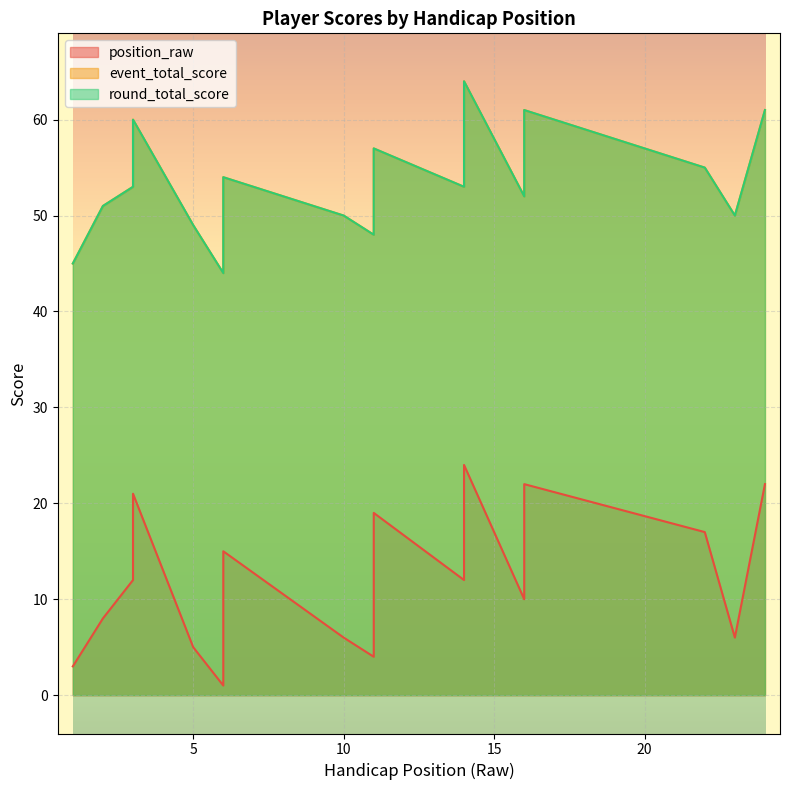

At how many categories does at least one series exceed 61?

1